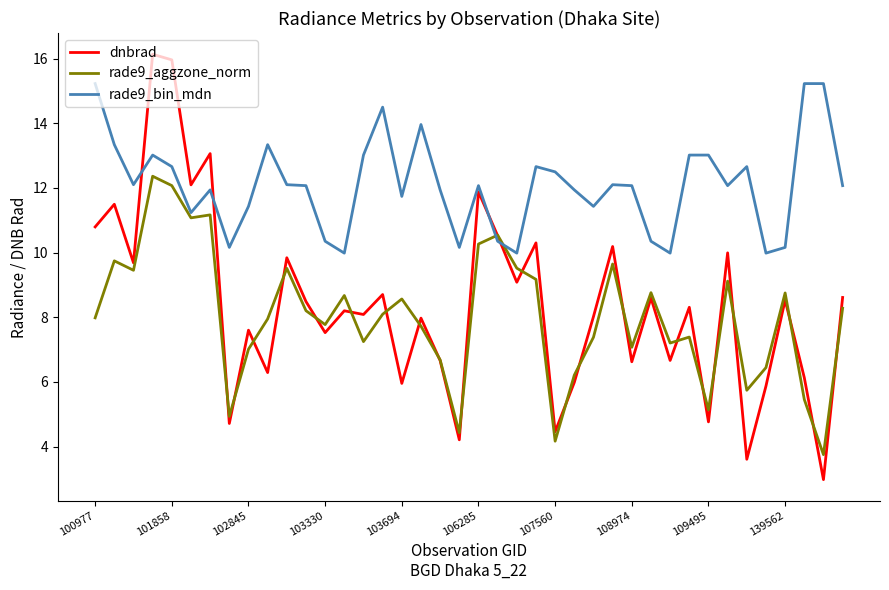

Is this an area chart (filled region under the line)?

No